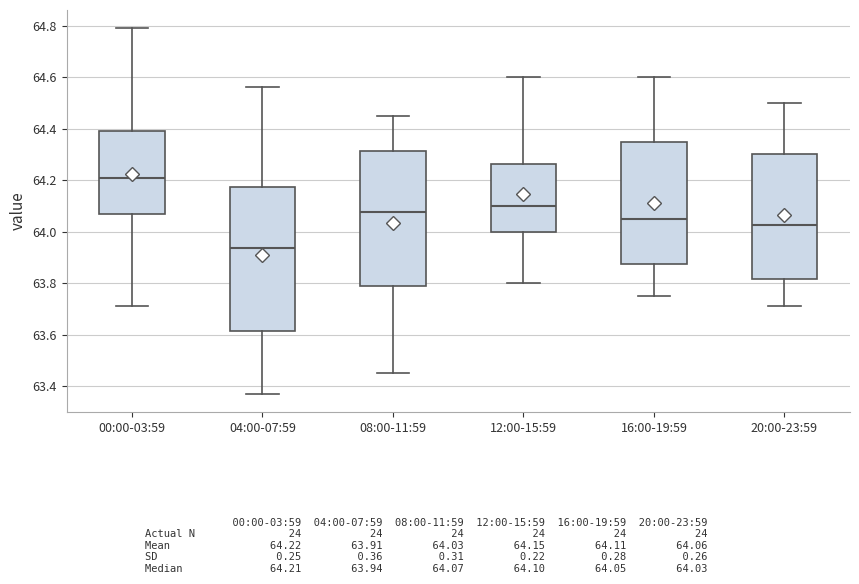

Reading left to right, transcribe this box plot: for each box, give where its median line is, the range the box spans, and where its two whiskers end, as read against the y-axis. The values are not printed on the chart, so give them approximately, as read against the axis.

00:00-03:59: median 64.22, box 64.08 to 64.40, whiskers 63.72 to 64.80
04:00-07:59: median 63.94, box 63.62 to 64.18, whiskers 63.38 to 64.56
08:00-11:59: median 64.08, box 63.78 to 64.32, whiskers 63.46 to 64.46
12:00-15:59: median 64.10, box 64.00 to 64.26, whiskers 63.80 to 64.60
16:00-19:59: median 64.06, box 63.88 to 64.36, whiskers 63.76 to 64.60
20:00-23:59: median 64.02, box 63.82 to 64.30, whiskers 63.72 to 64.50